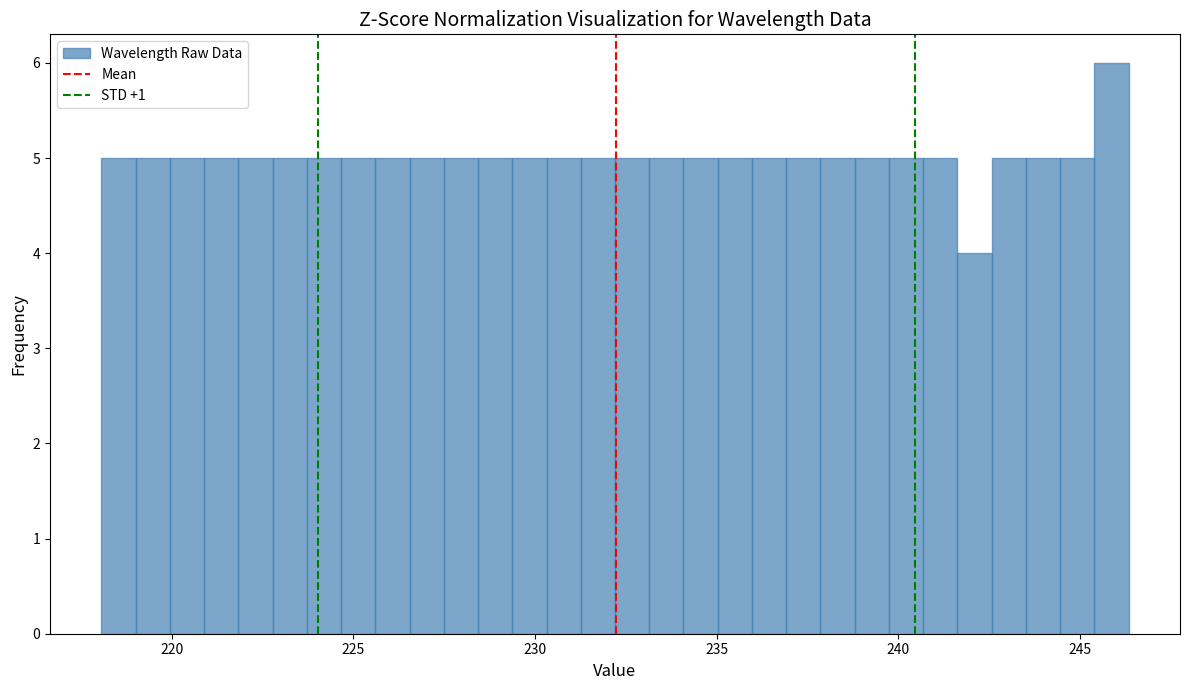

Around what value on the x-axis is the tallest bar? Give the approximate position of its centre, as read against the axis.

246.0